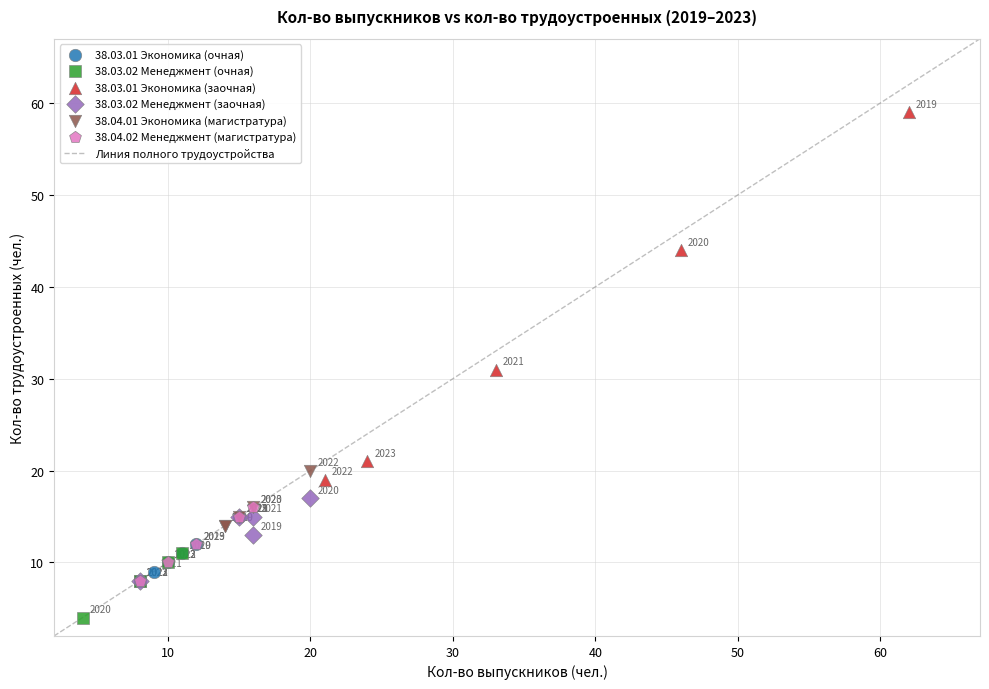

Which series reaches the maximum Y coordinate?

38.03.01 Экономика (заочная)